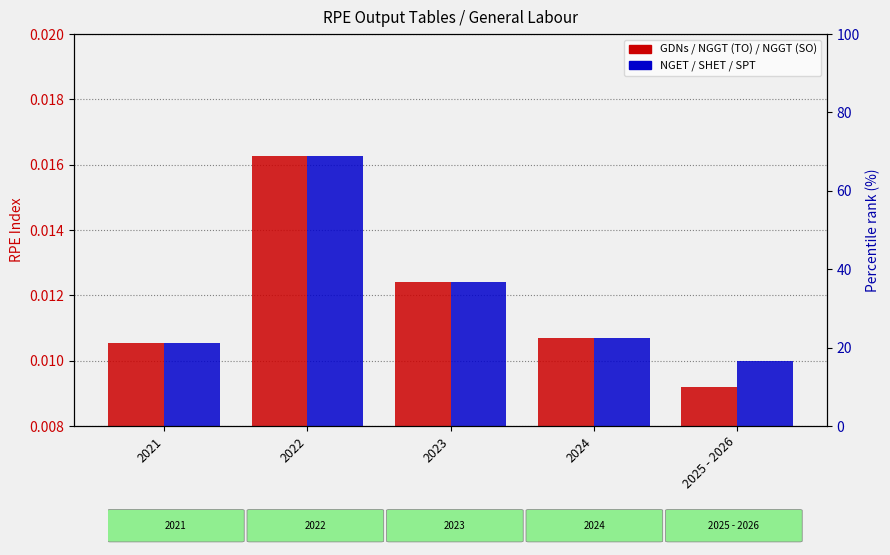

Which category has the lowest value across all series?

2025 - 2026